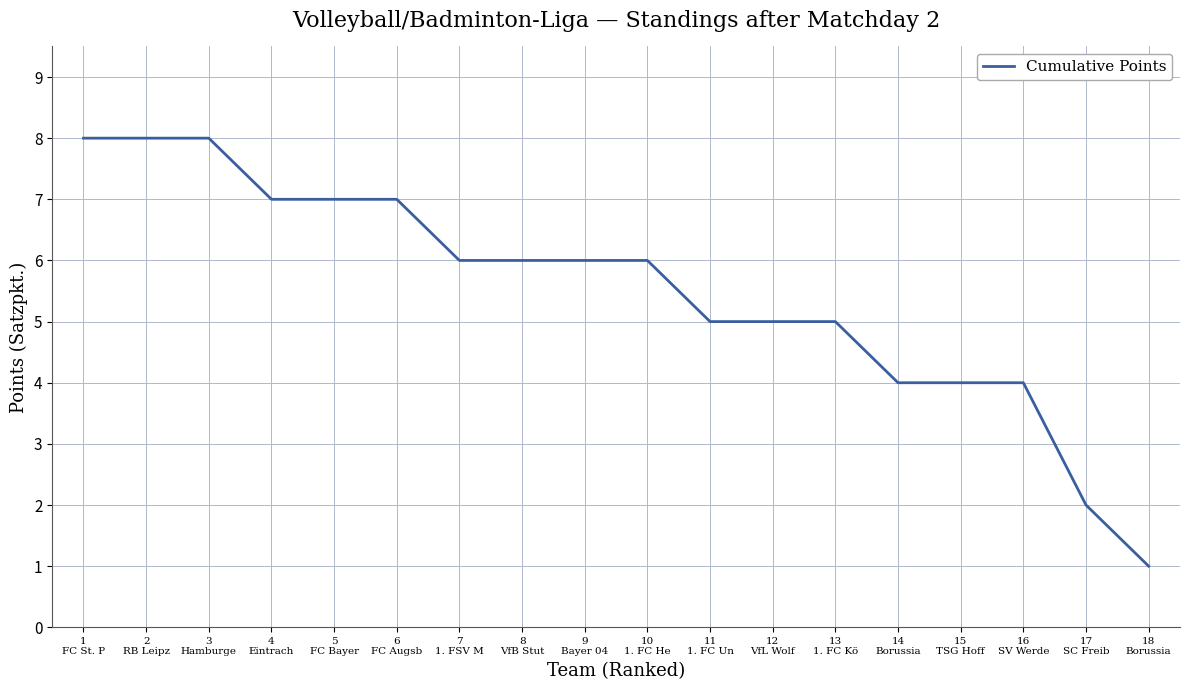

Reading left to right, list all the values displayed in this chart.

1
FC St. P=8	2
RB Leipz=8	3
Hamburge=8	4
Eintrach=7	5
FC Bayer=7	6
FC Augsb=7	7
1. FSV M=6	8
VfB Stut=6	9
Bayer 04=6	10
1. FC He=6	11
1. FC Un=5	12
VfL Wolf=5	13
1. FC Kö=5	14
Borussia=4	15
TSG Hoff=4	16
SV Werde=4	17
SC Freib=2	18
Borussia=1